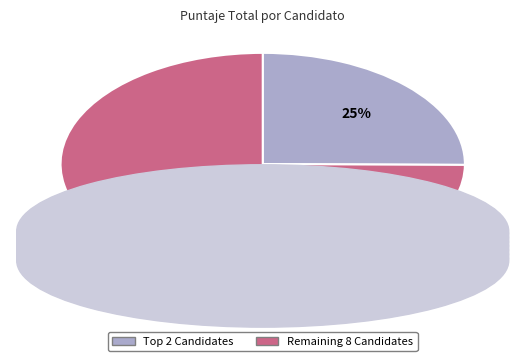

What percentage is the Remaining 8 Candidates slice, to the nearest percent?

75%